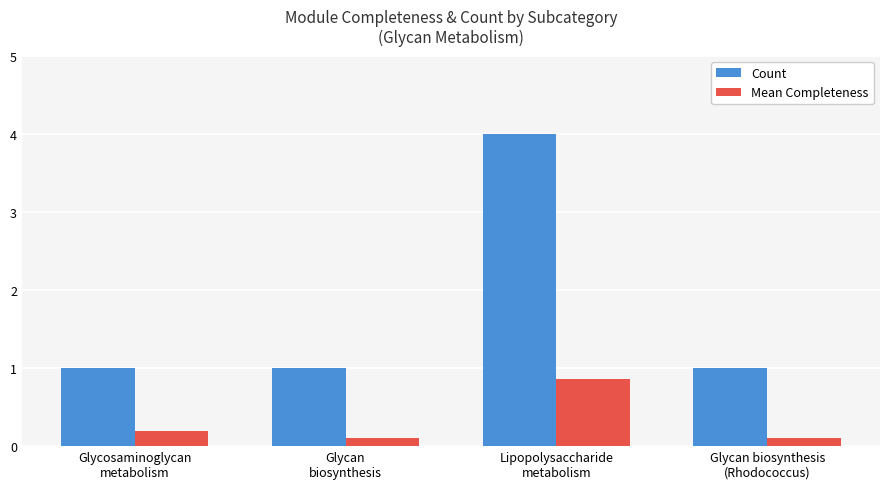

Rank the series by their maximum value, from lowest to highest.

Mean Completeness, Count